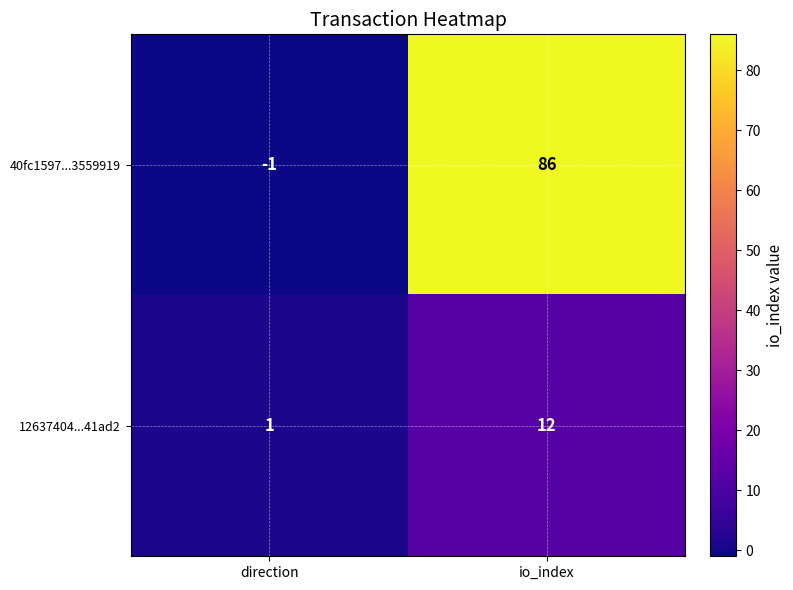

The value of 40fc1597...3559919 at io_index is 134. True or false?

False